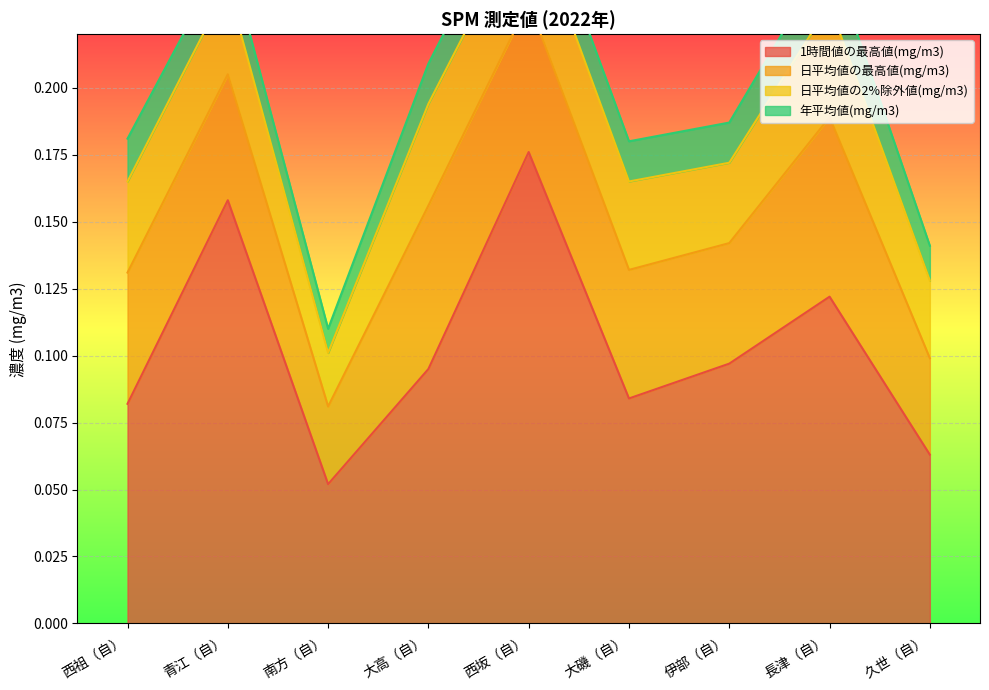

Which series has the largest total across all categories?

1時間値の最高値(mg/m3)